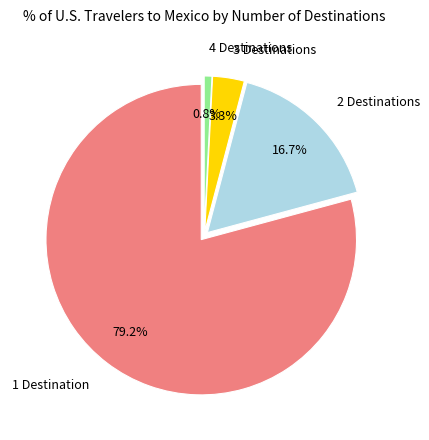

Do 4 Destinations and 2 Destinations together represent more than half of the pie?

No